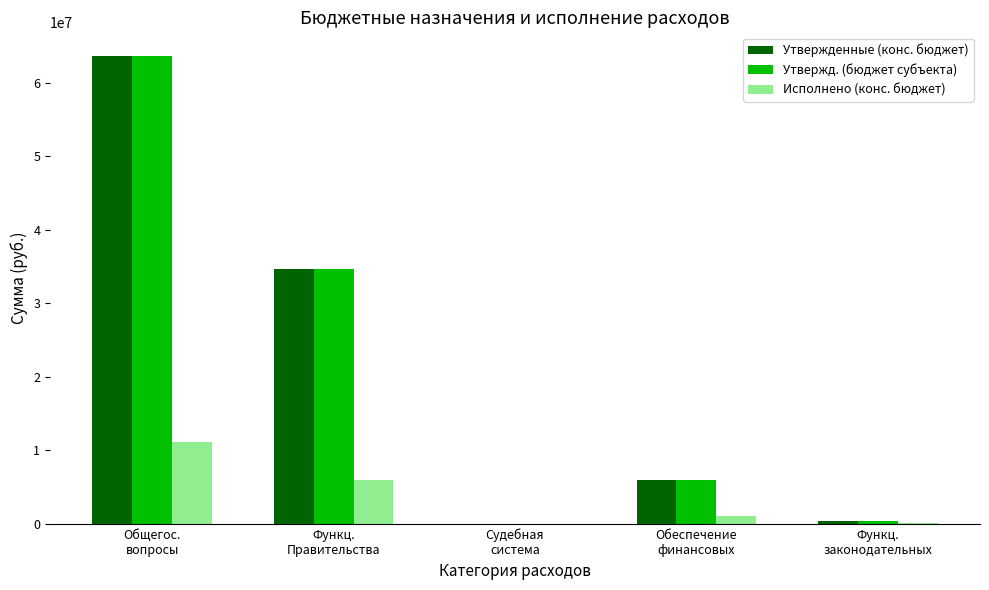

What is the sum of all Утвержд. (бюджет субъекта) values?

104821450.0